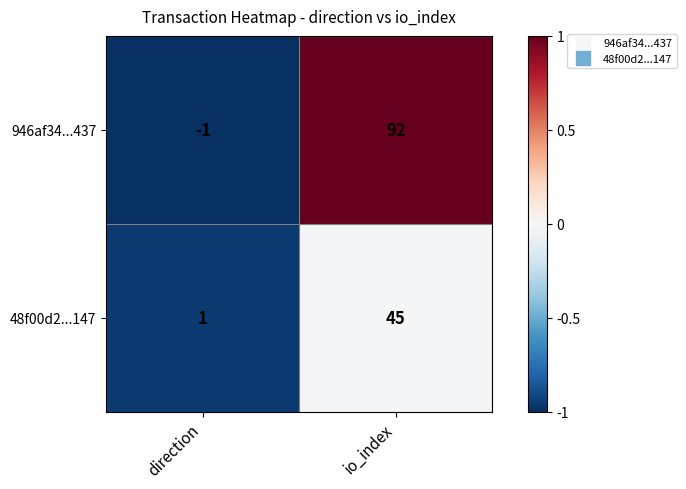

Between direction and io_index, which series saw the biggest shift?

946af34...437